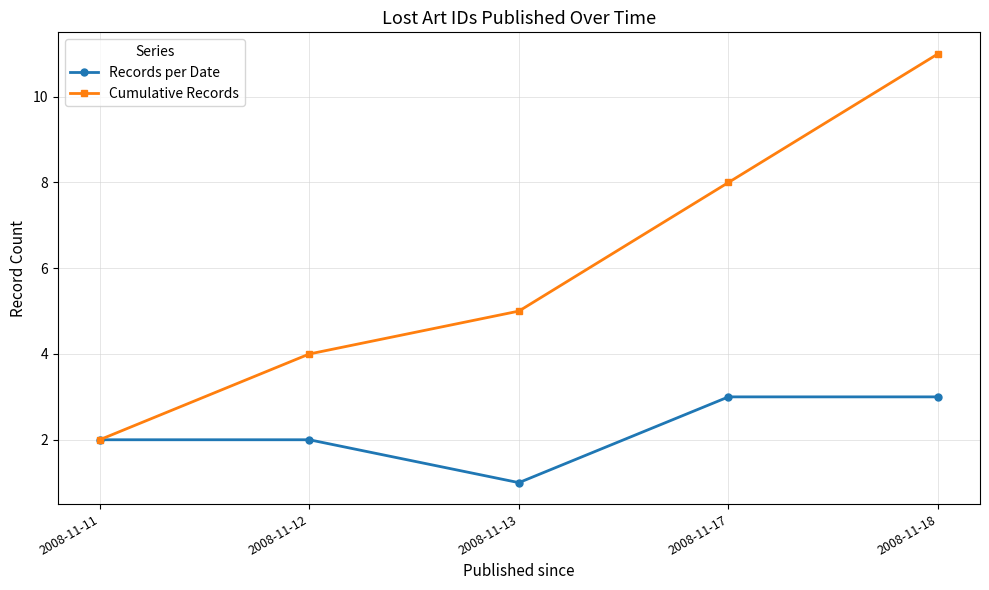

Which series has the largest range (max minus min)?

Cumulative Records